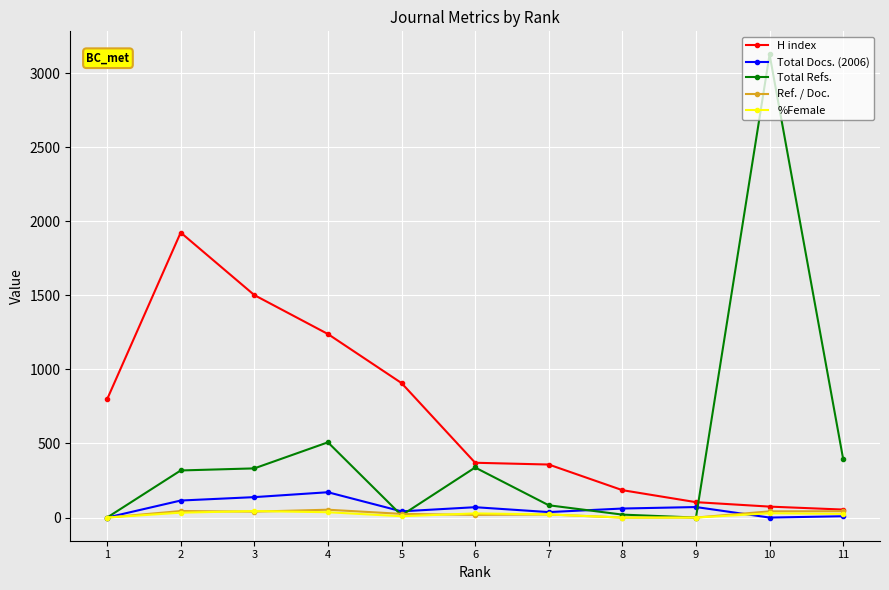

Is the value of H index at 11 greater than the value of Ref. / Doc. at 6?

Yes